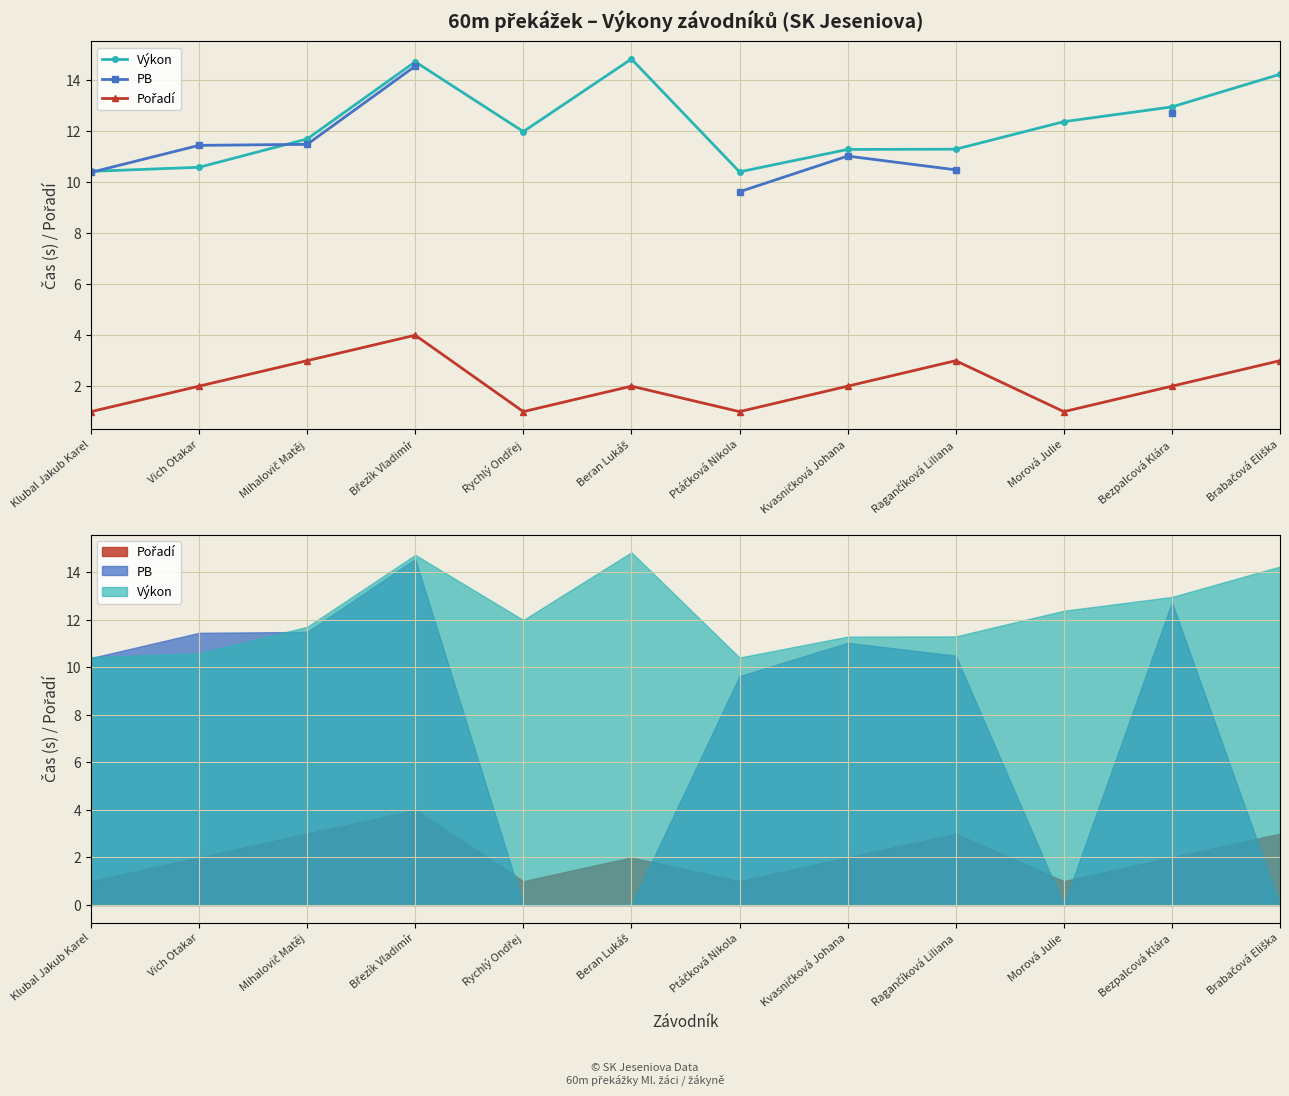

At how many categories does at least one series exceed 14?

3